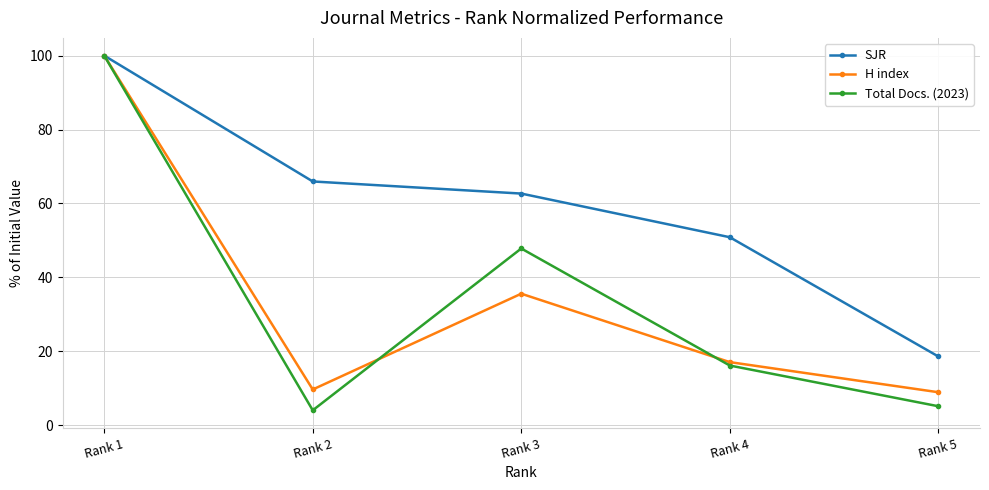

How many distinct data groups are displayed?

3